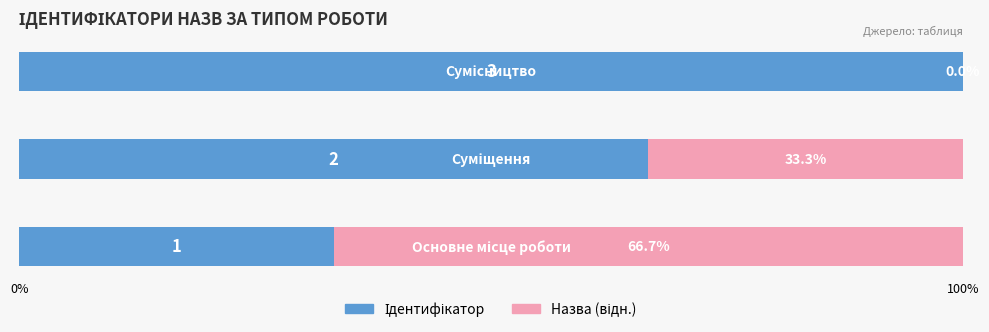

Reading left to right, list all the values displayed in this chart.

Ідентифікатор: 33.3	66.7	100.0
Назва (відн.): 66.7	33.3	0.0